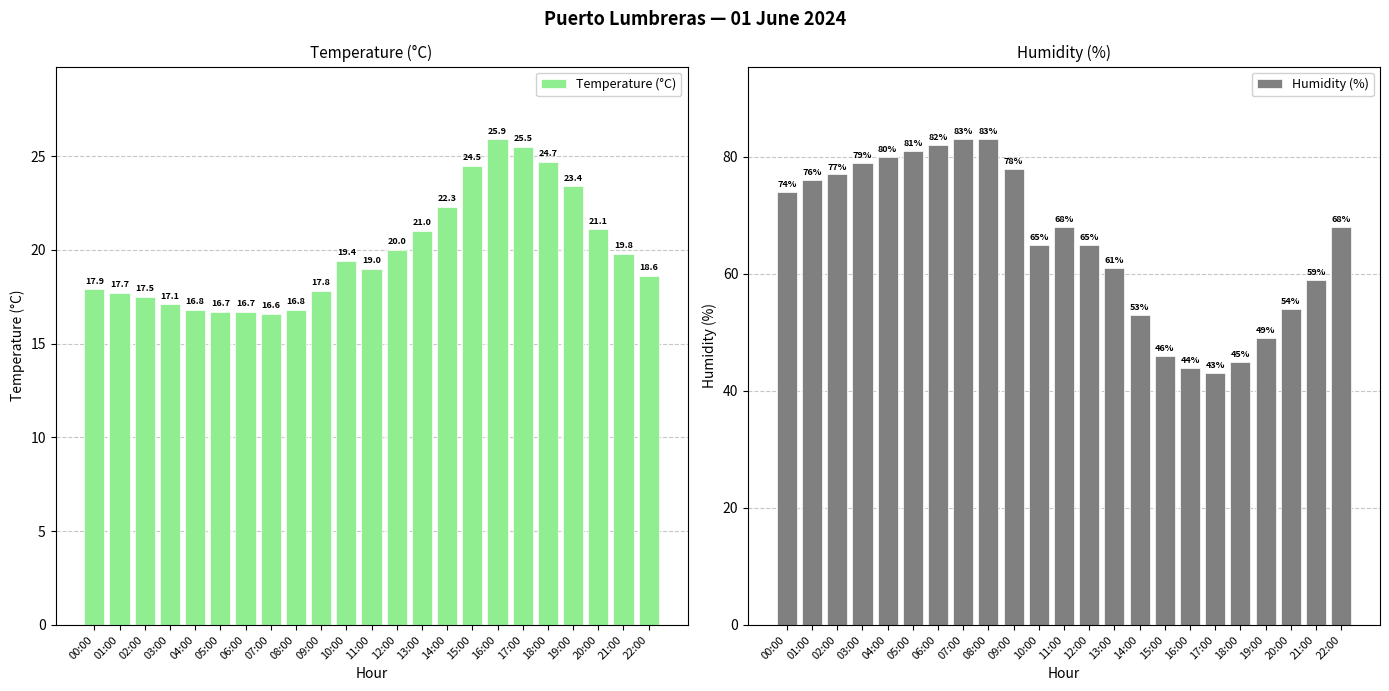

Which category has the lowest value across all series?

07:00